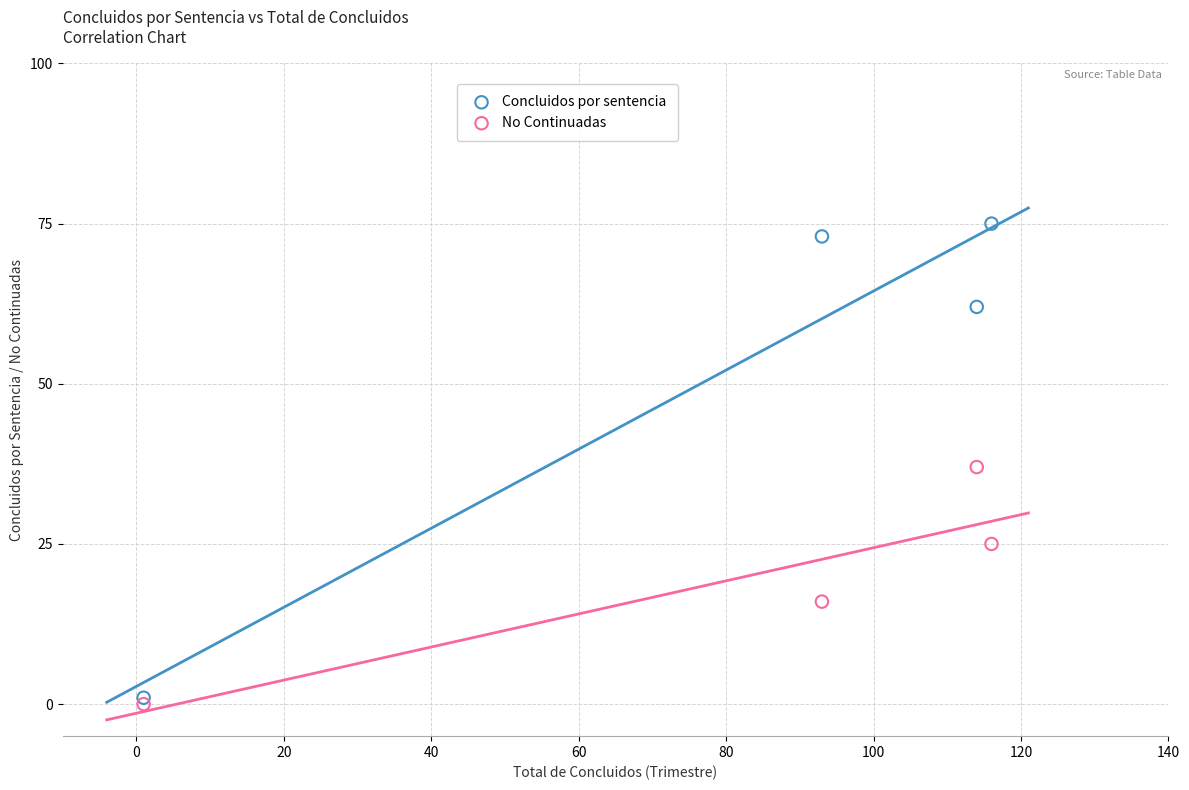

In the No Continuadas series, what Y value is closest to 18?

16